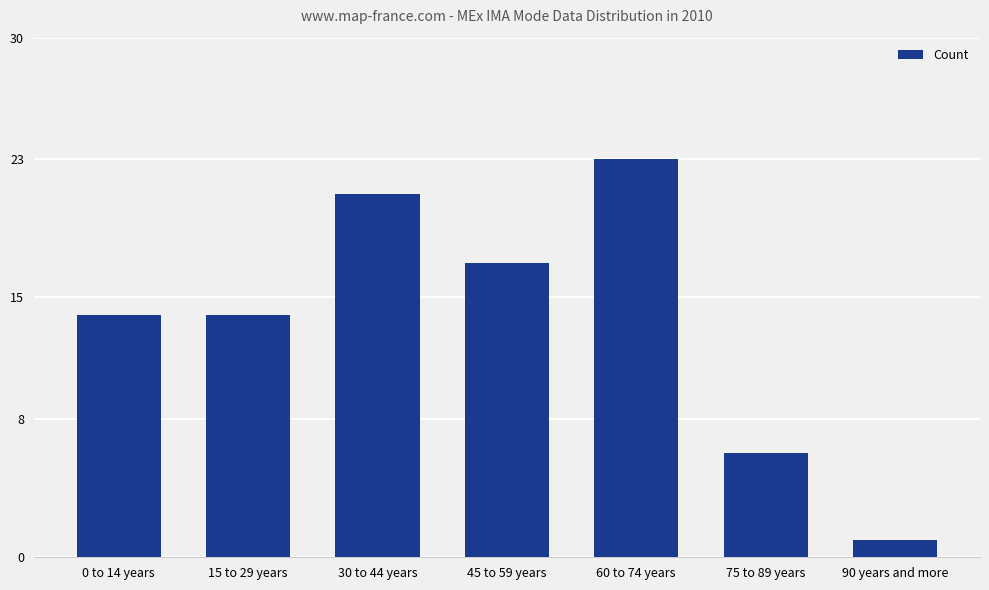

What is the difference between the maximum and minimum values?

22